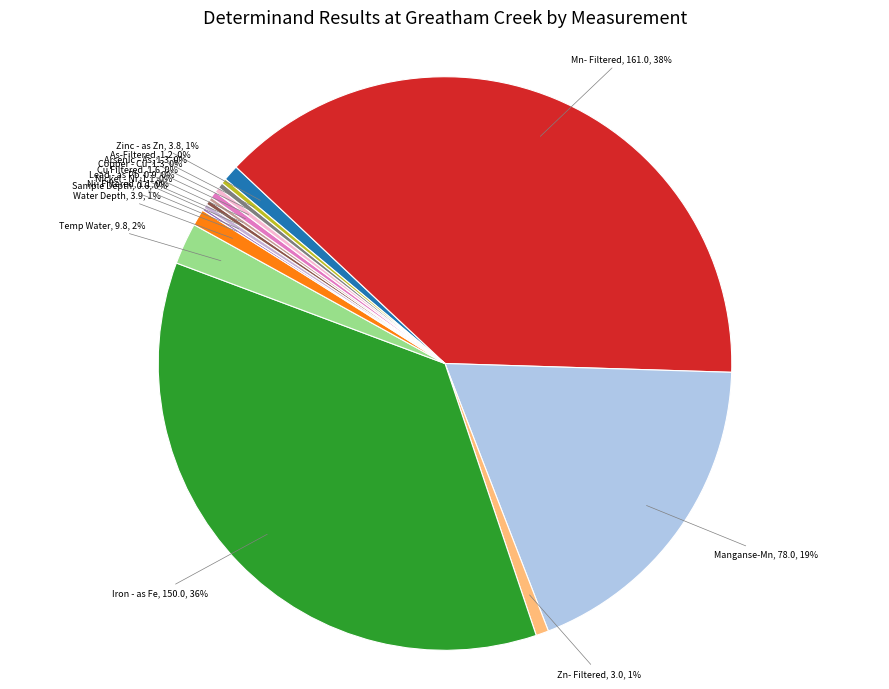

Is there a majority slice in this chart?

No